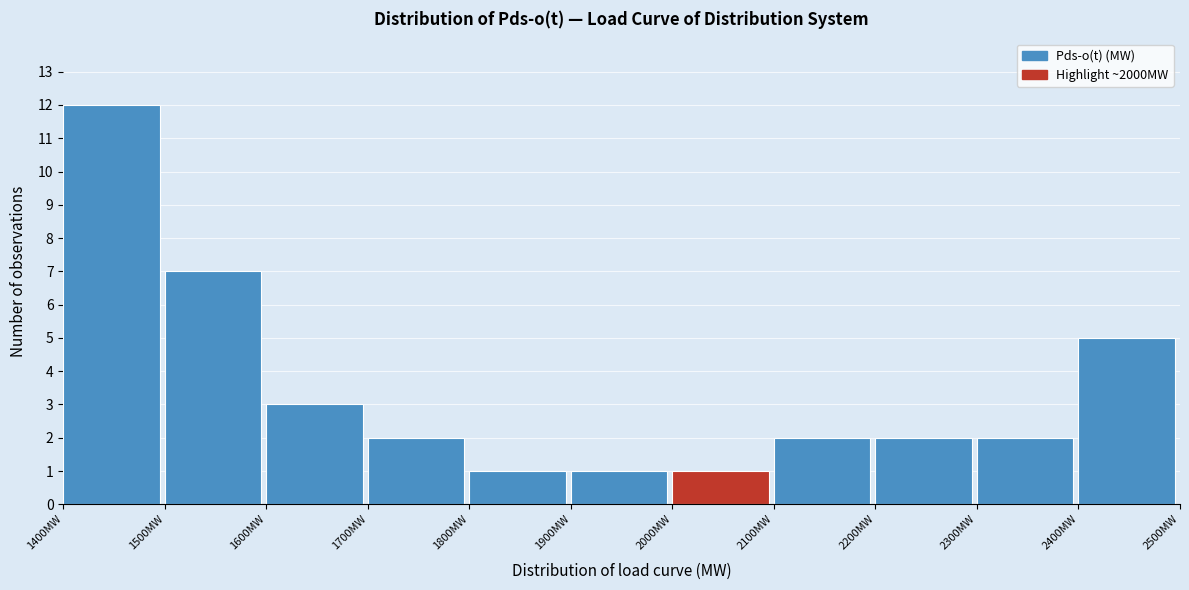

Which range on the x-axis has the tallest bar?

1400 to 1500